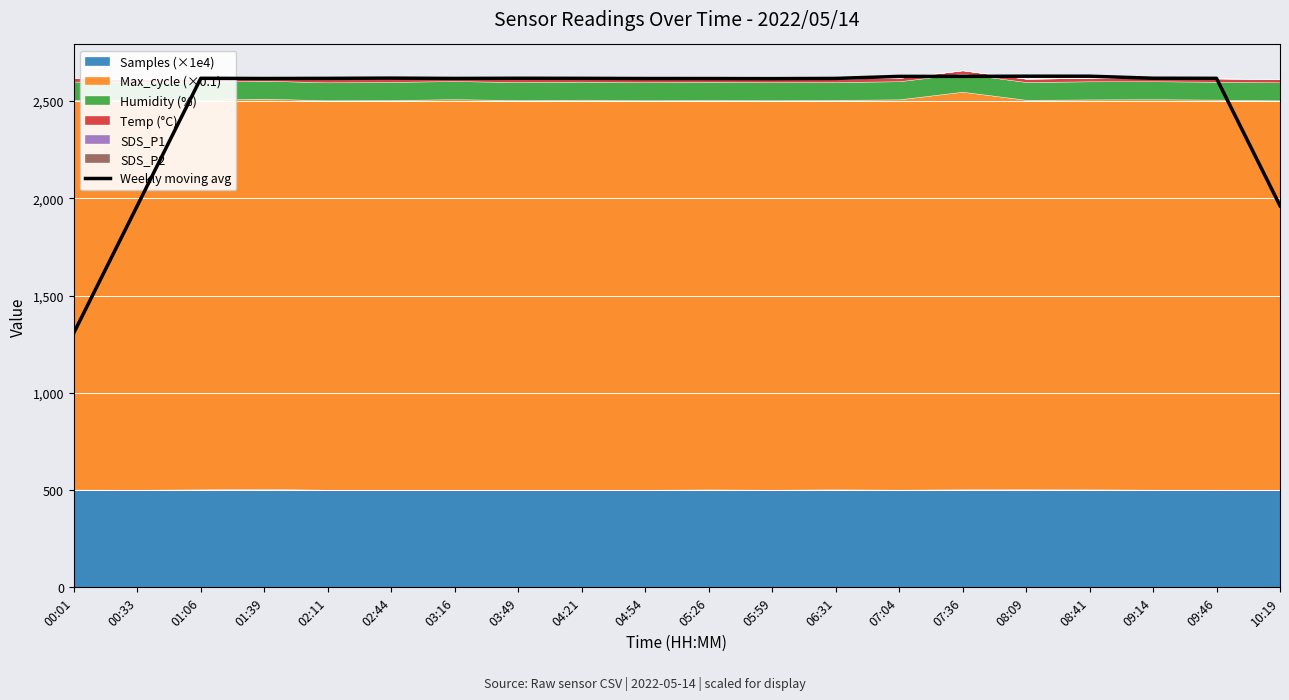

Does the chart display data point markers on the line(s)?

No